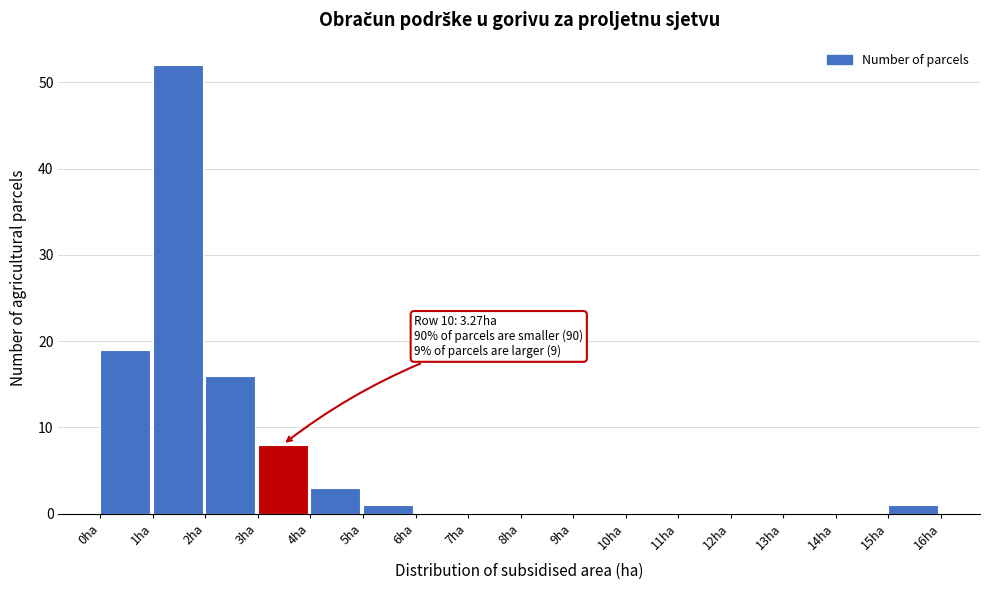

Which range on the x-axis has the tallest bar?

1 to 2